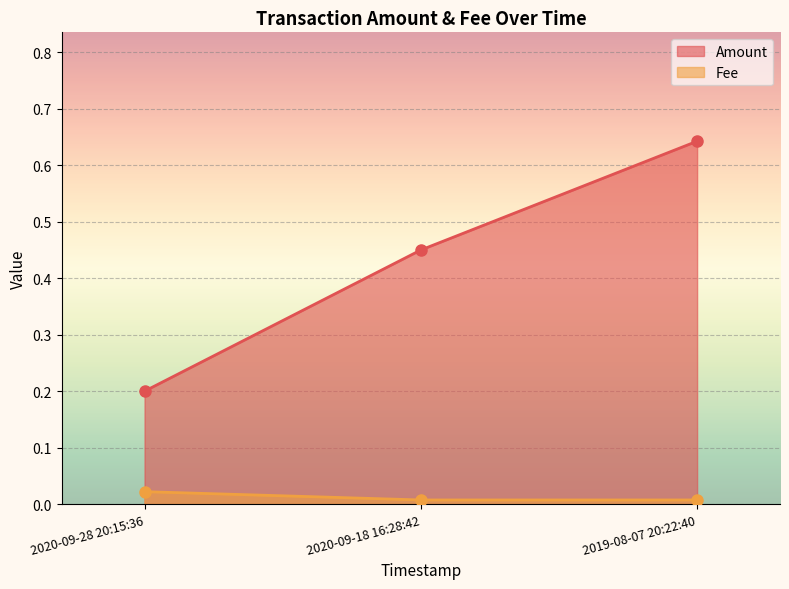

The value of Fee at 2020-09-18 16:28:42 is 0.0. True or false?

True